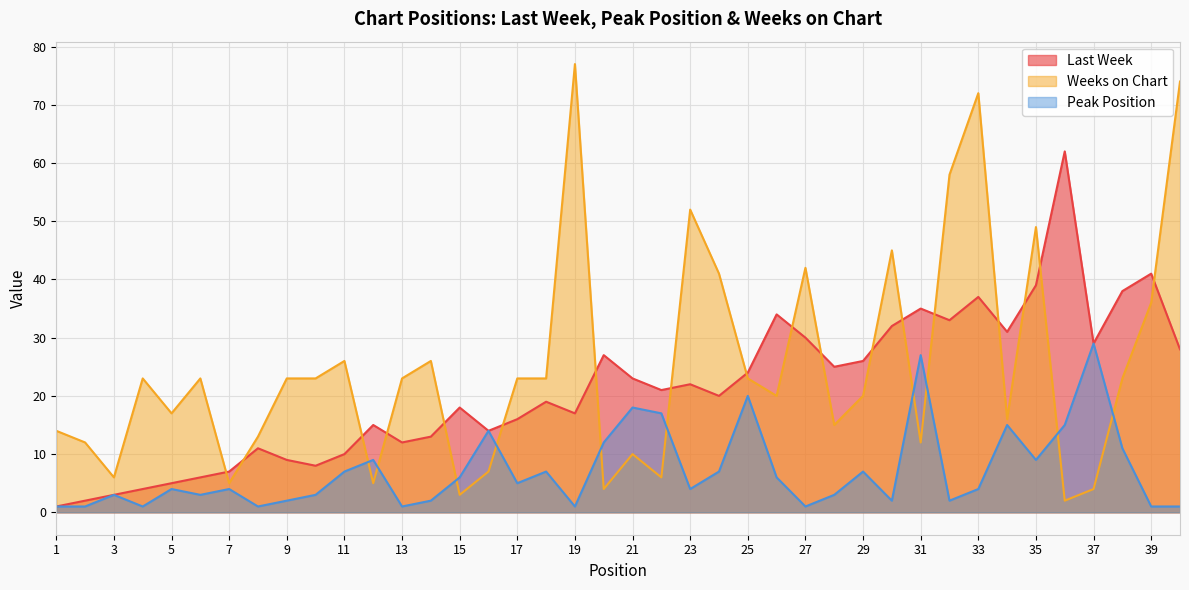

What is the value of the Last Week point at the 38th from the left?

38